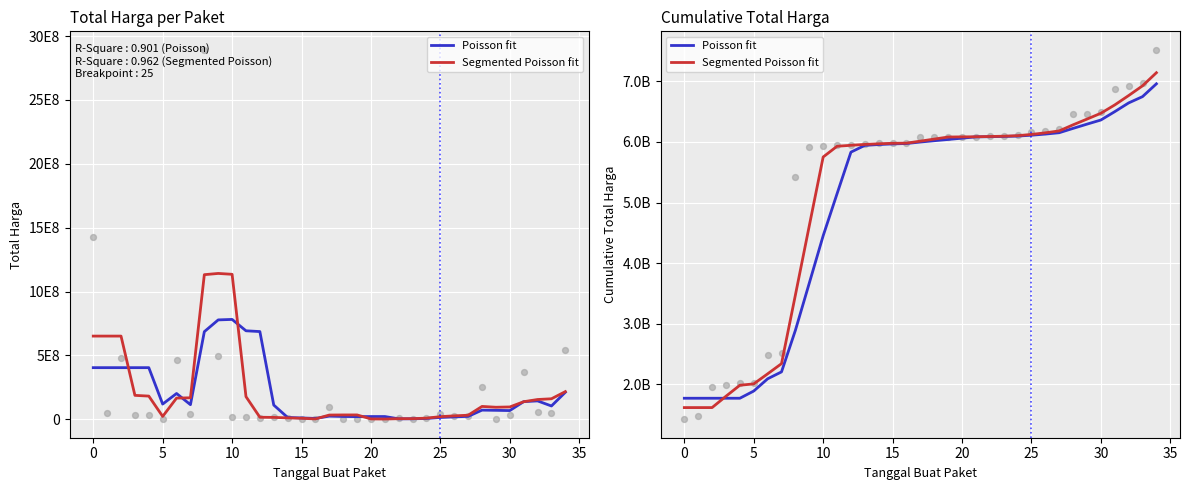

Which series has the largest total across all categories?

Segmented Poisson fit